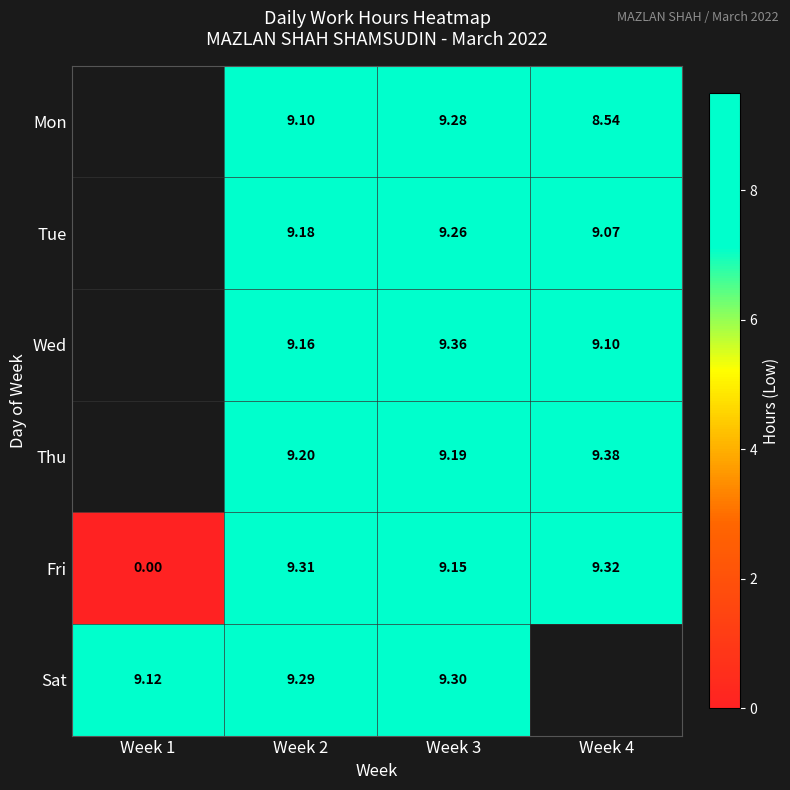

What is the spread (max minus min) of values at Week 2?

0.2